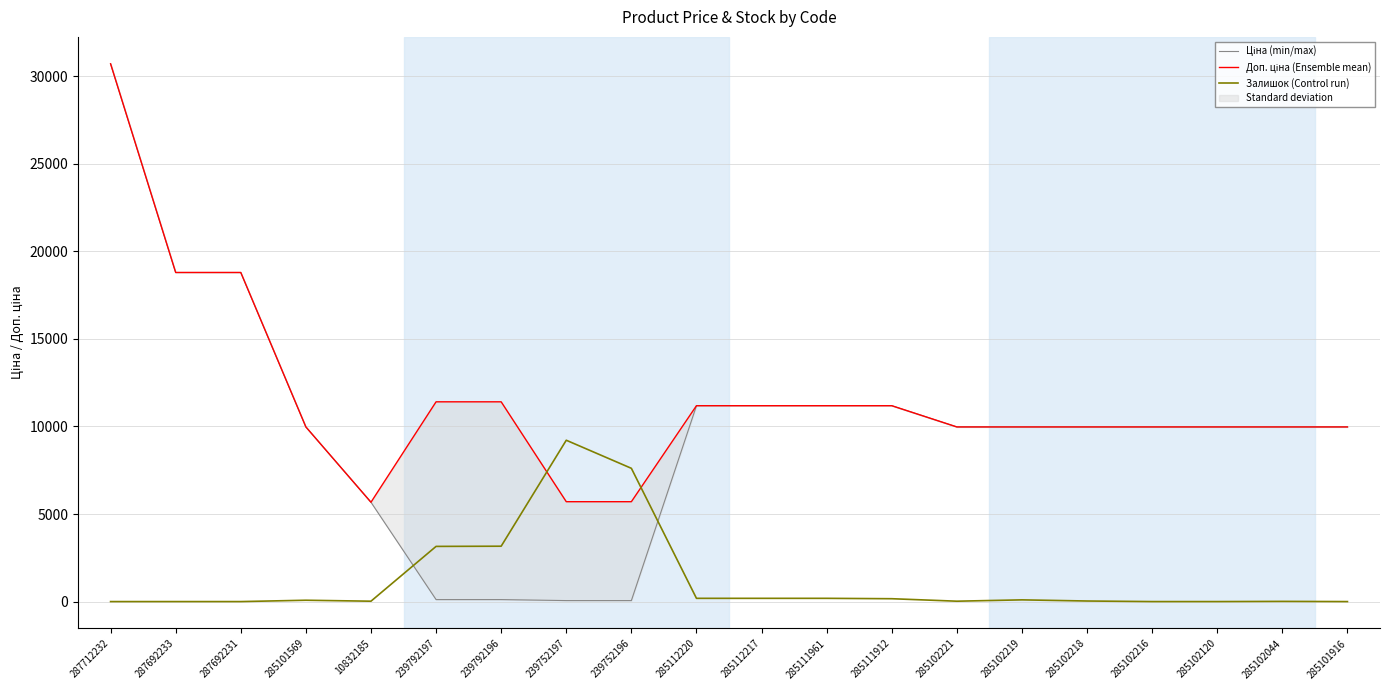

Where is Доп. ціна (Ensemble mean) nearest to the value 18195?

287692233